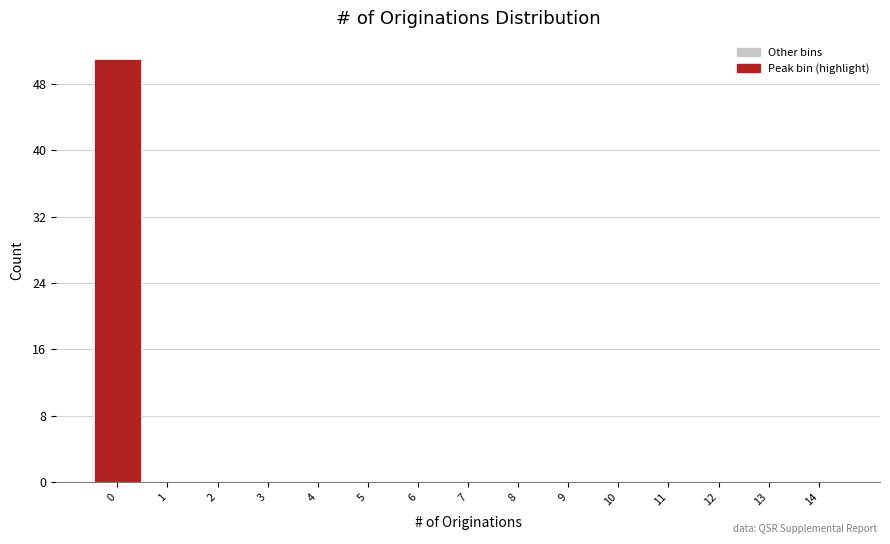

Reading left to right, list every bar in this chart as the range it spans on the x-axis followed by its height. The values are not printed on the chart, so give them approximately, as read against the axis.

-0.5 to 0.5: 51
0.5 to 1.5: 0
1.5 to 2.5: 0
2.5 to 3.5: 0
3.5 to 4.5: 0
4.5 to 5.5: 0
5.5 to 6.5: 0
6.5 to 7.5: 0
7.5 to 8.5: 0
8.5 to 9.5: 0
9.5 to 10.5: 0
10.5 to 11.5: 0
11.5 to 12.5: 0
12.5 to 13.5: 0
13.5 to 14.5: 0